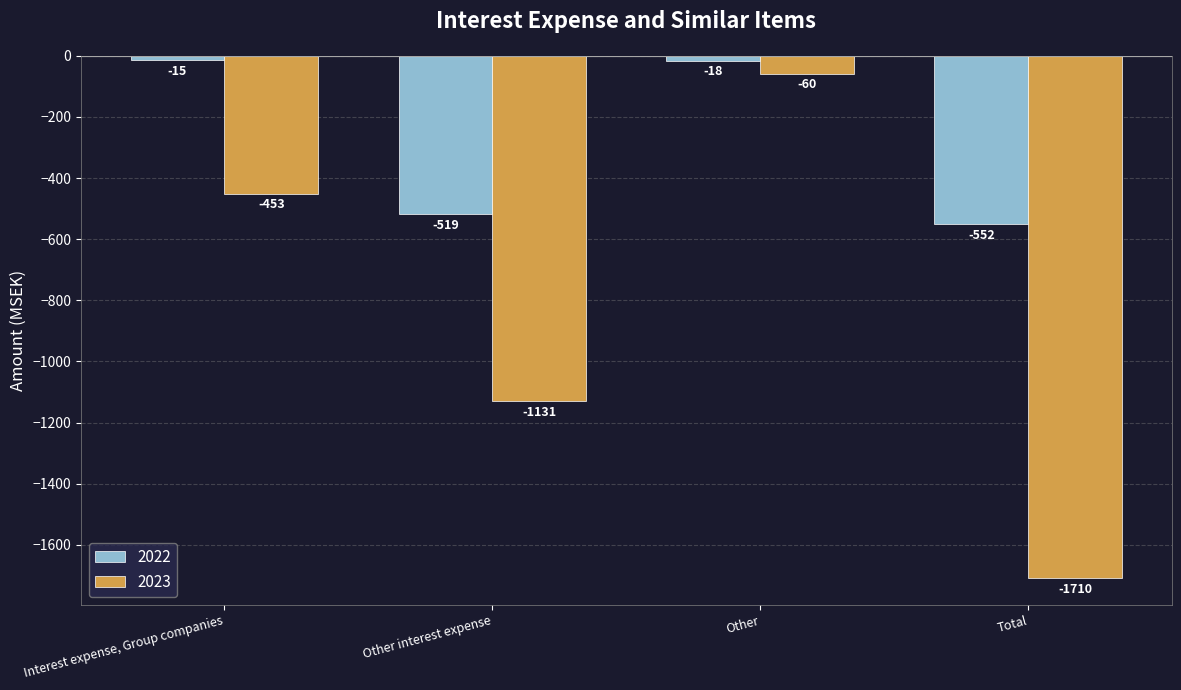

Which series has the largest total across all categories?

2022